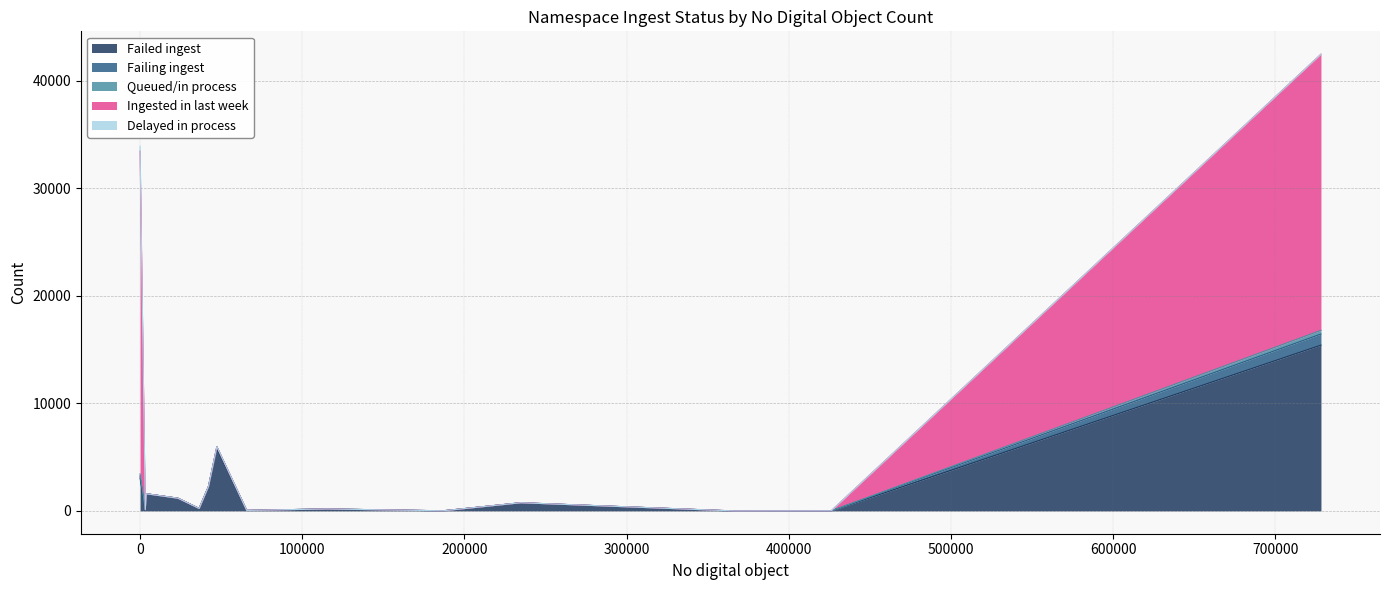

What is the maximum value for Failed ingest?

15414